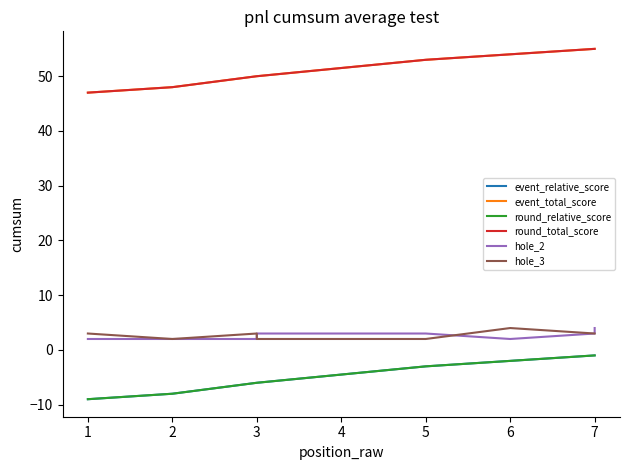

How many hole_3 values are between 2 and 3?

7